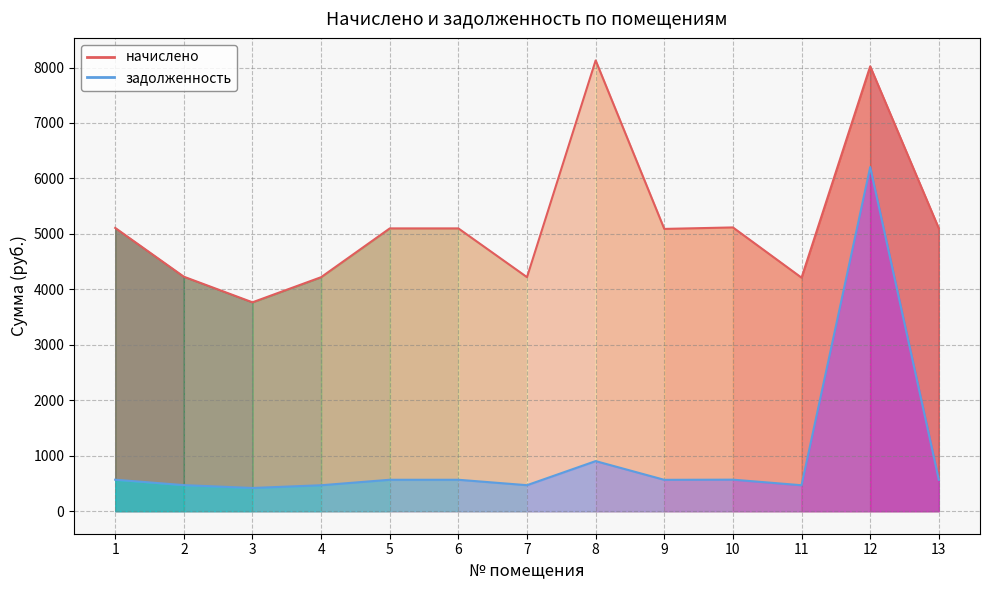

True or false: начислено and задолженность intersect in this chart.

False